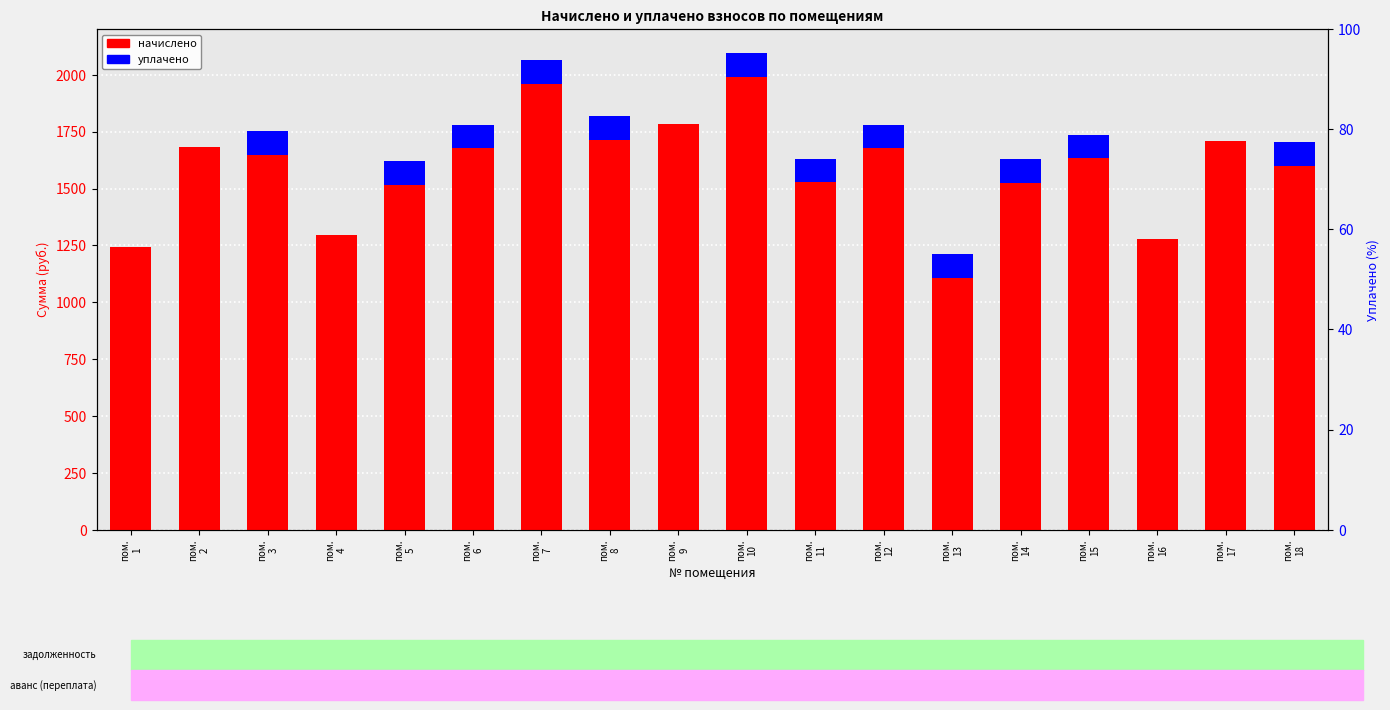

Which series has the largest range (max minus min)?

начислено